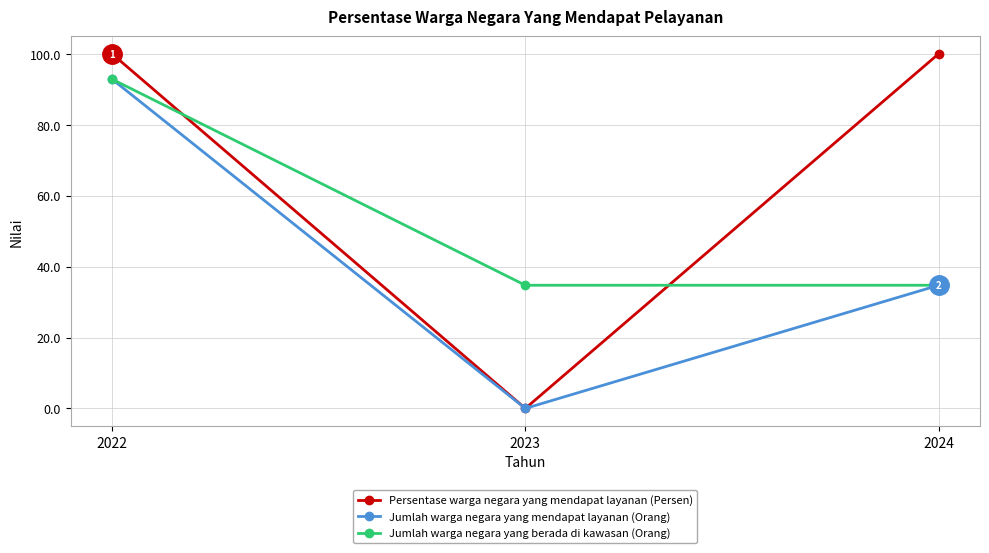

Which series changed the most between 2023 and 2024?

Persentase warga negara yang mendapat layanan (Persen)